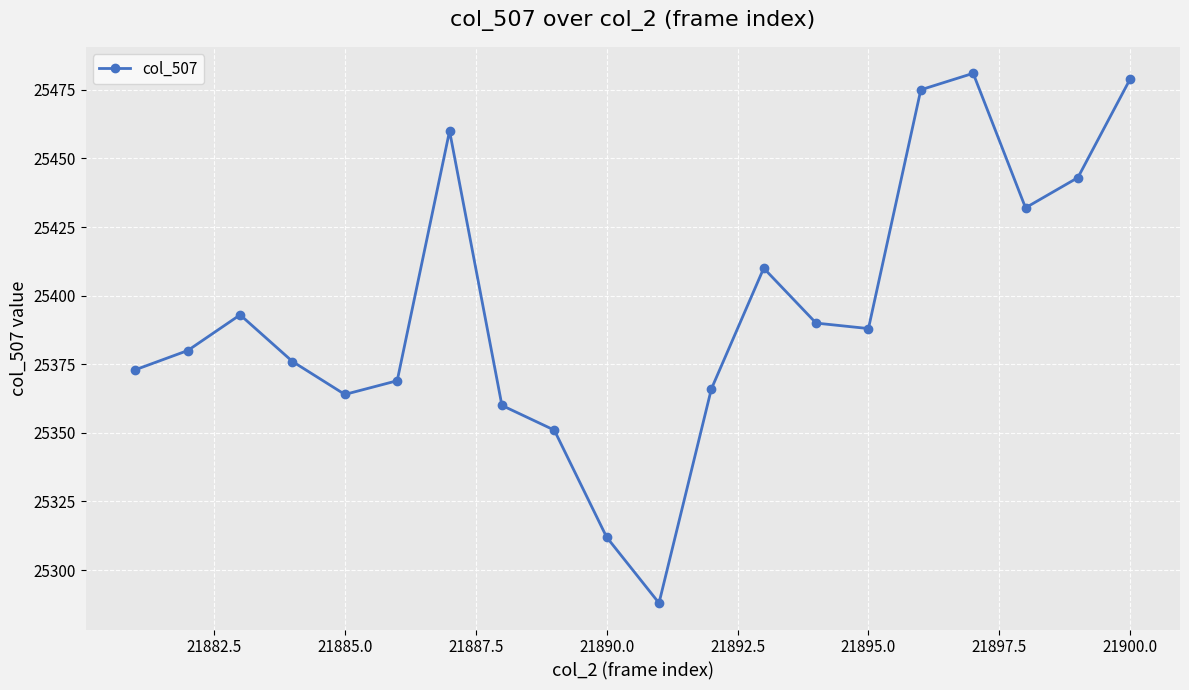

What is the smallest value displayed?

25288